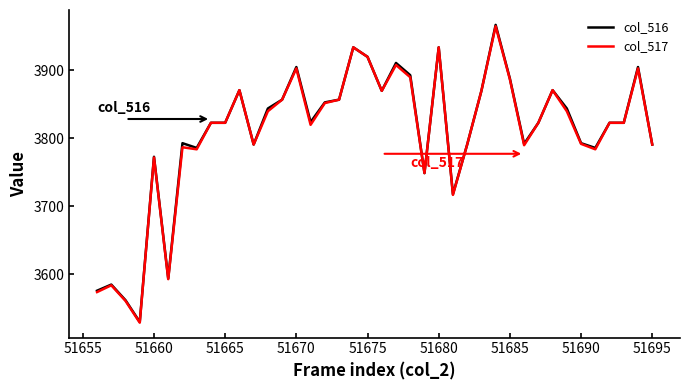

Which series has the largest range (max minus min)?

col_516